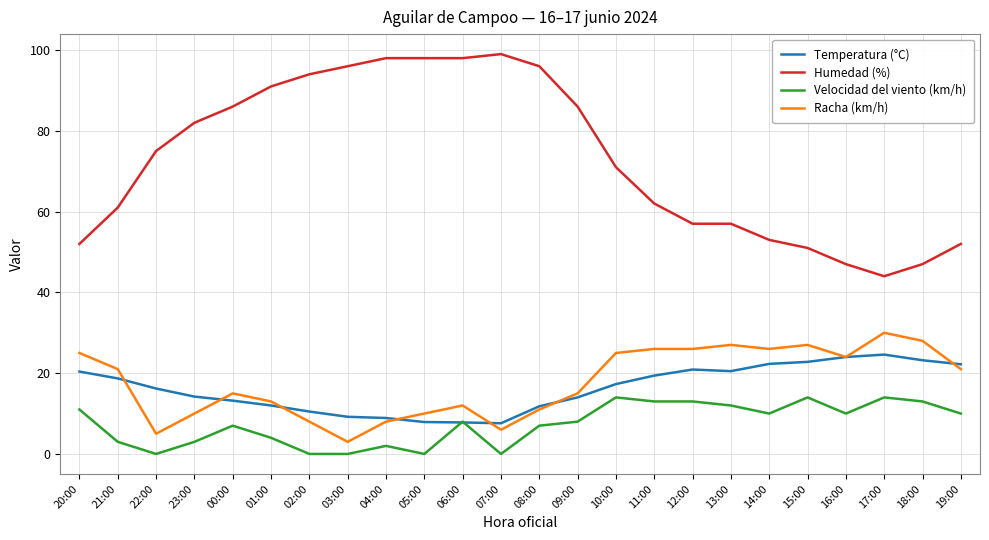

Which series changed the most between 03:00 and 15:00?

Humedad (%)